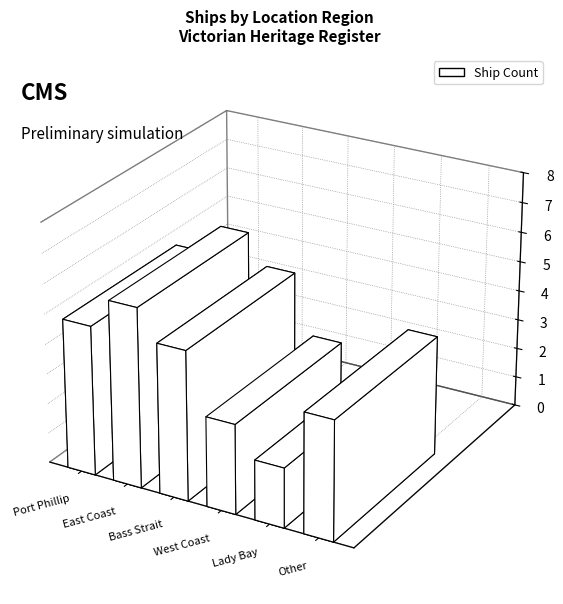

Rank the categories by value from lowest to highest.

Lady Bay, West Coast, Other, Port Phillip, Bass Strait, East Coast